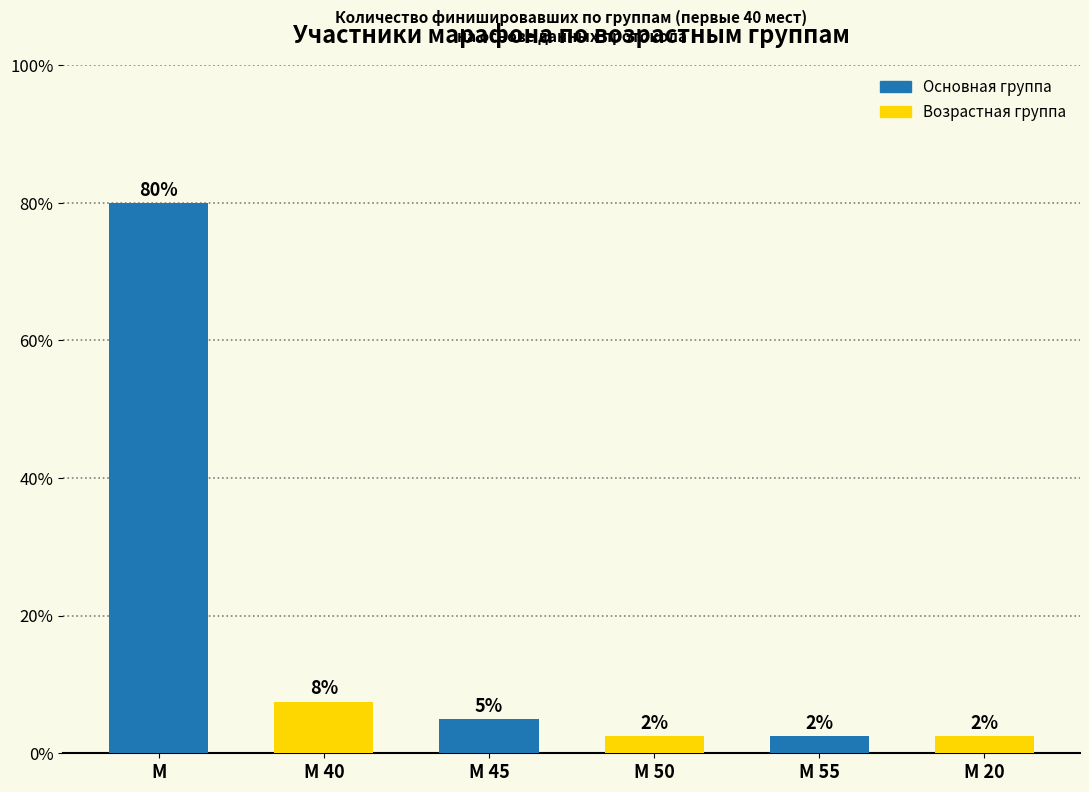

What is the sum of all values?

100.0